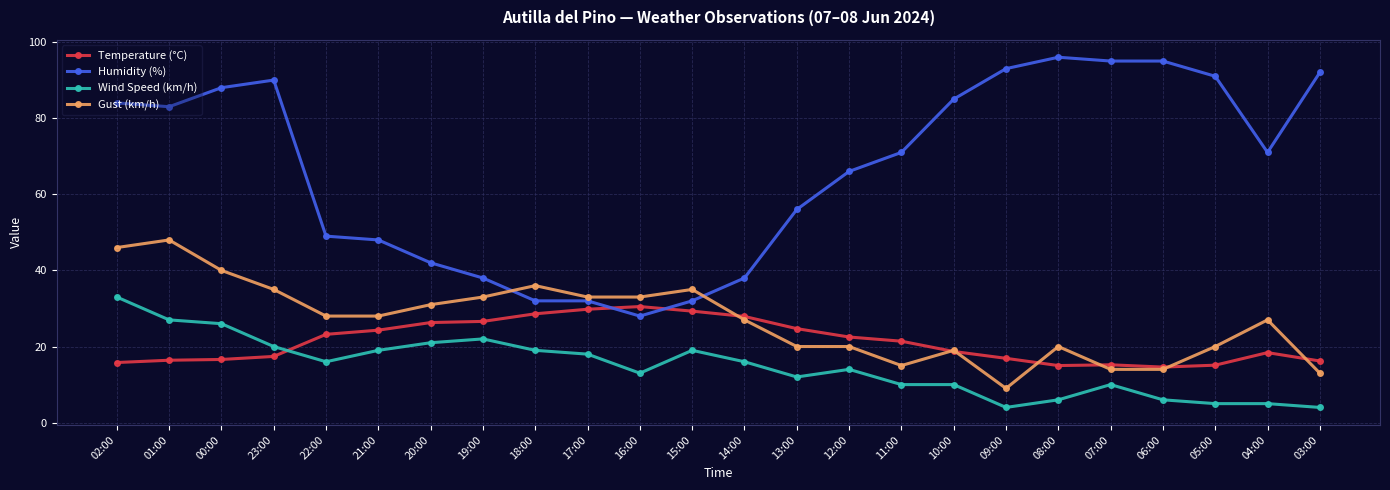

Is the value of Wind Speed (km/h) at 16:00 greater than the value of Humidity (%) at 08:00?

No